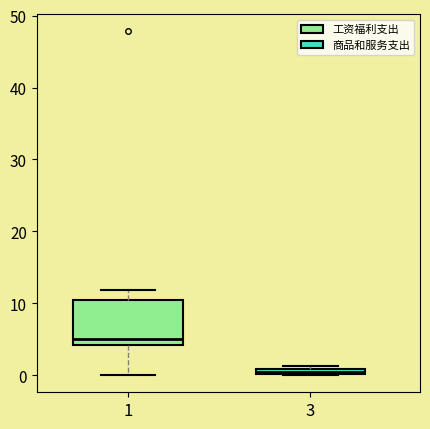

Where does the upper whisker of the box at x = 1 end on the y-axis? The values are not printed on the chart, so give them approximately, as read against the axis.

12